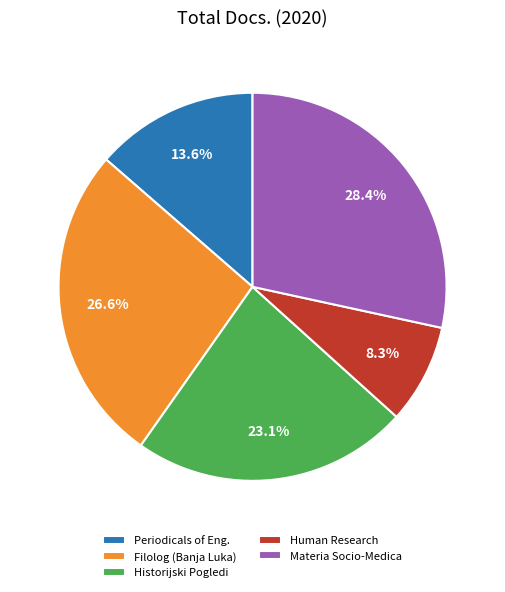

True or false: Filolog (Banja Luka) accounts for 20% of the total.

False